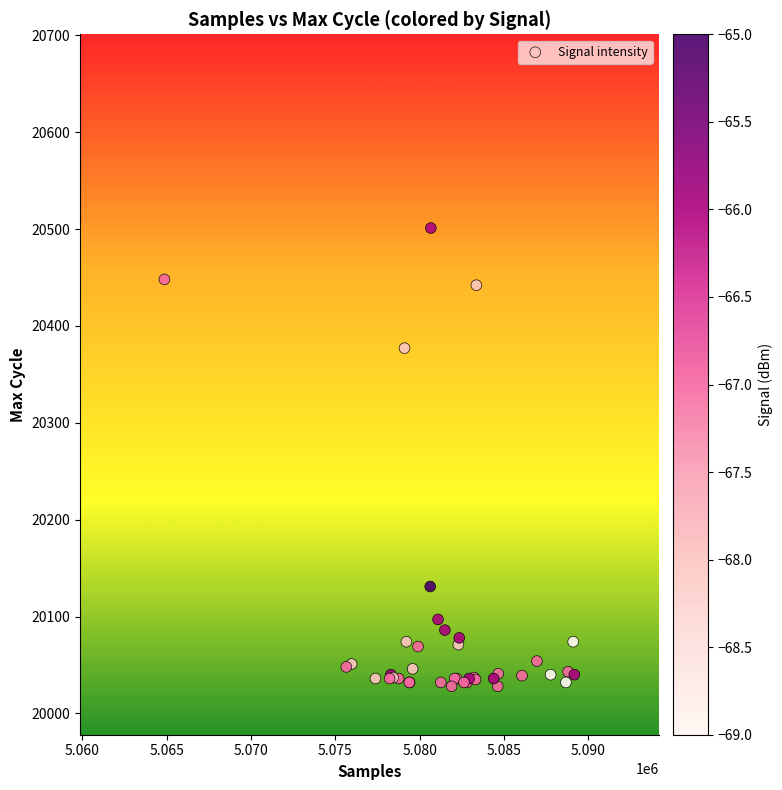

What Y value in the scatter plot is closest to 20264?

20377